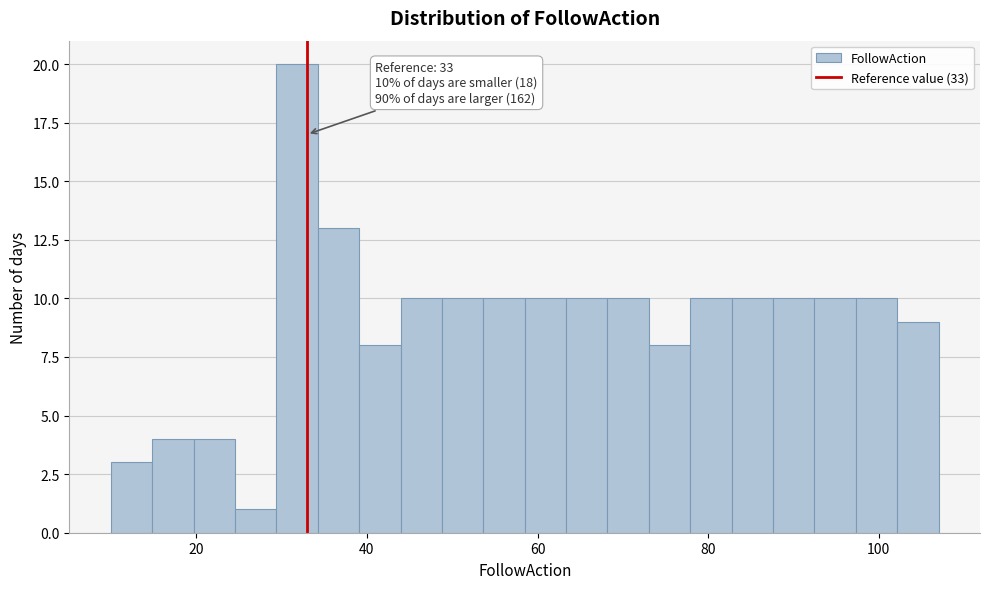

Around what value on the x-axis is the tallest bar? Give the approximate position of its centre, as read against the axis.

32